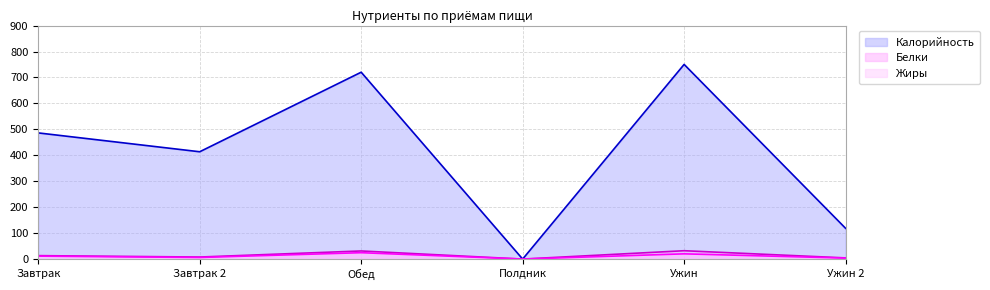

What is the highest value of the Белки series?

32.2